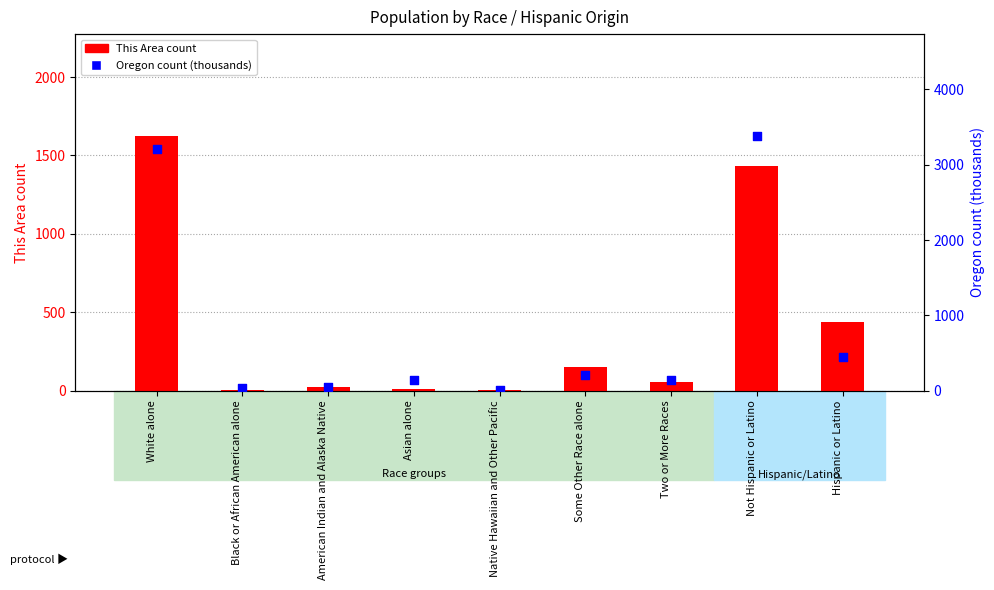

Which series has the largest Y range (max minus min)?

Oregon count (thousands)